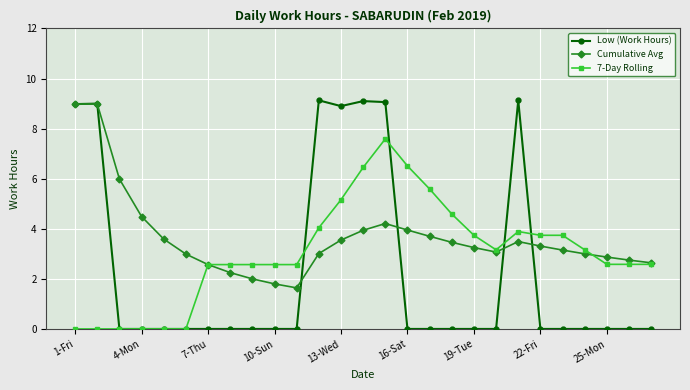

What is the maximum value for Low (Work Hours)?

9.1